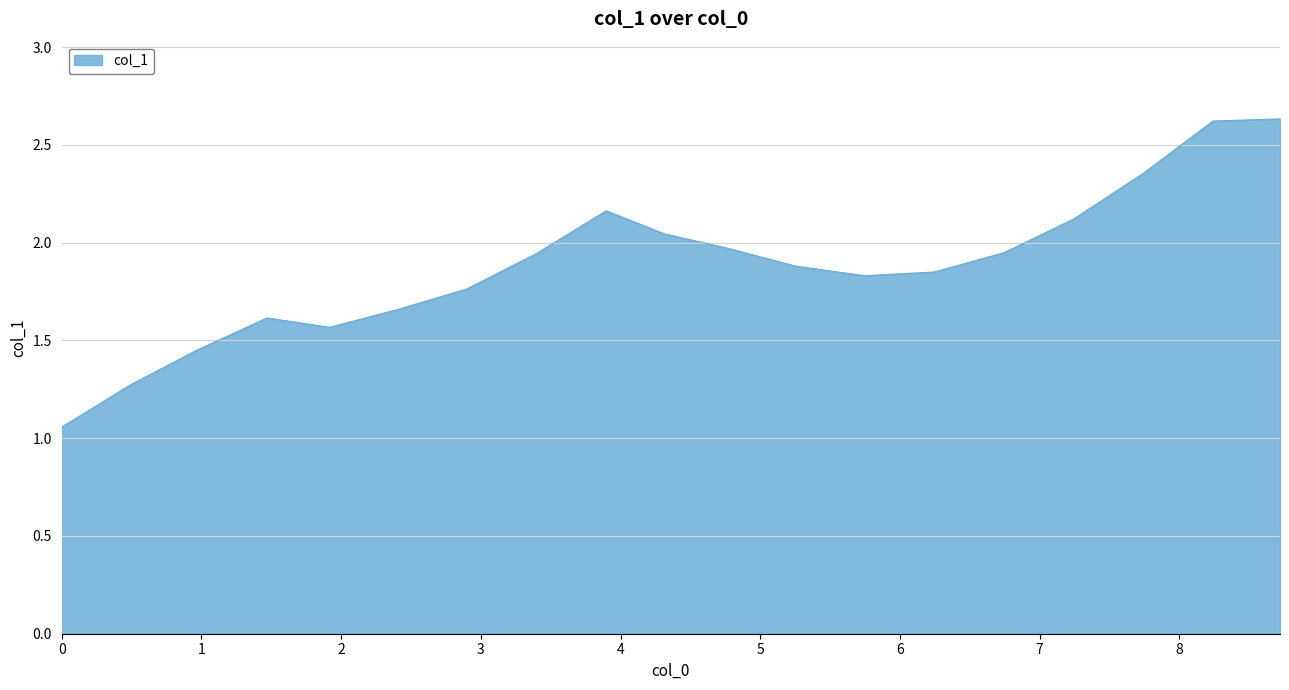

What is the difference between the second highest and minimum values?

1.6